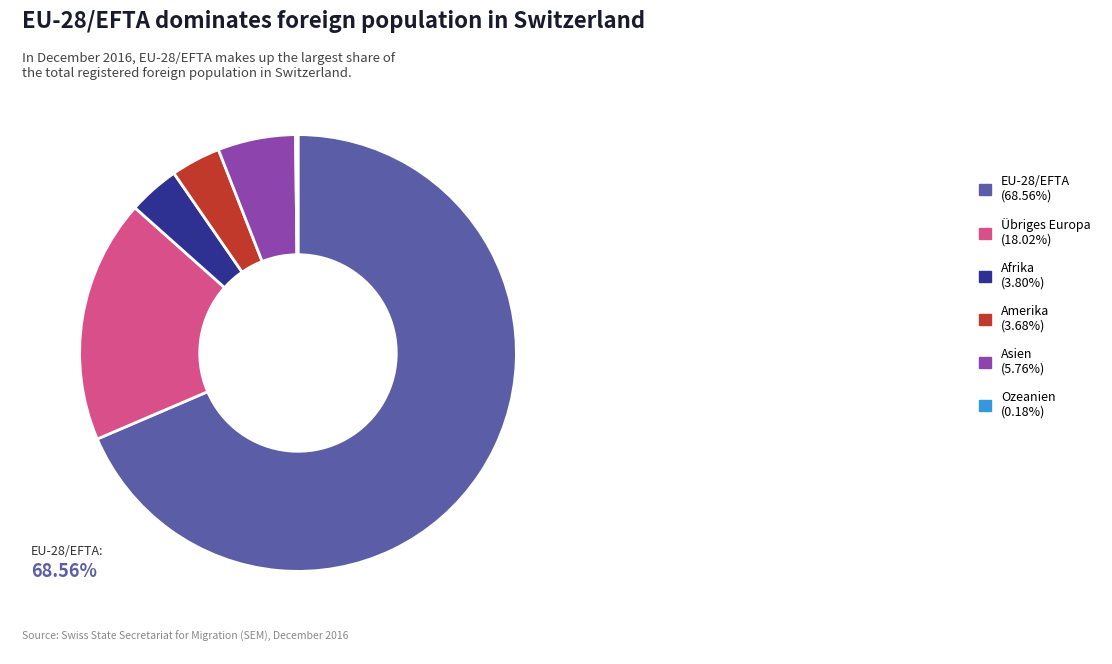

Is the sum of Übriges Europa (18.02%) and Amerika (3.68%) greater than half?

No